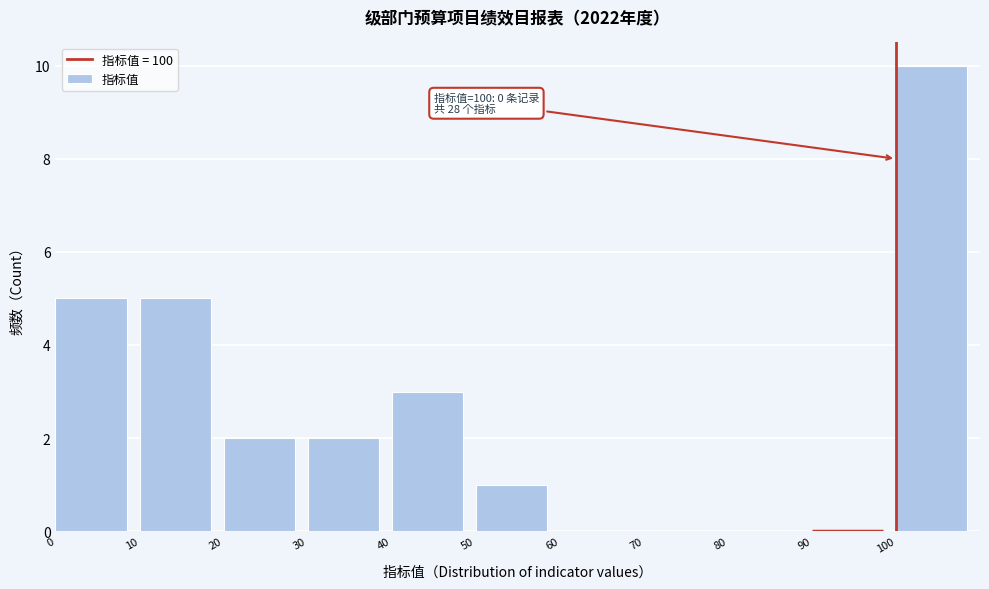

Which range on the x-axis has the tallest bar?

100 to 110